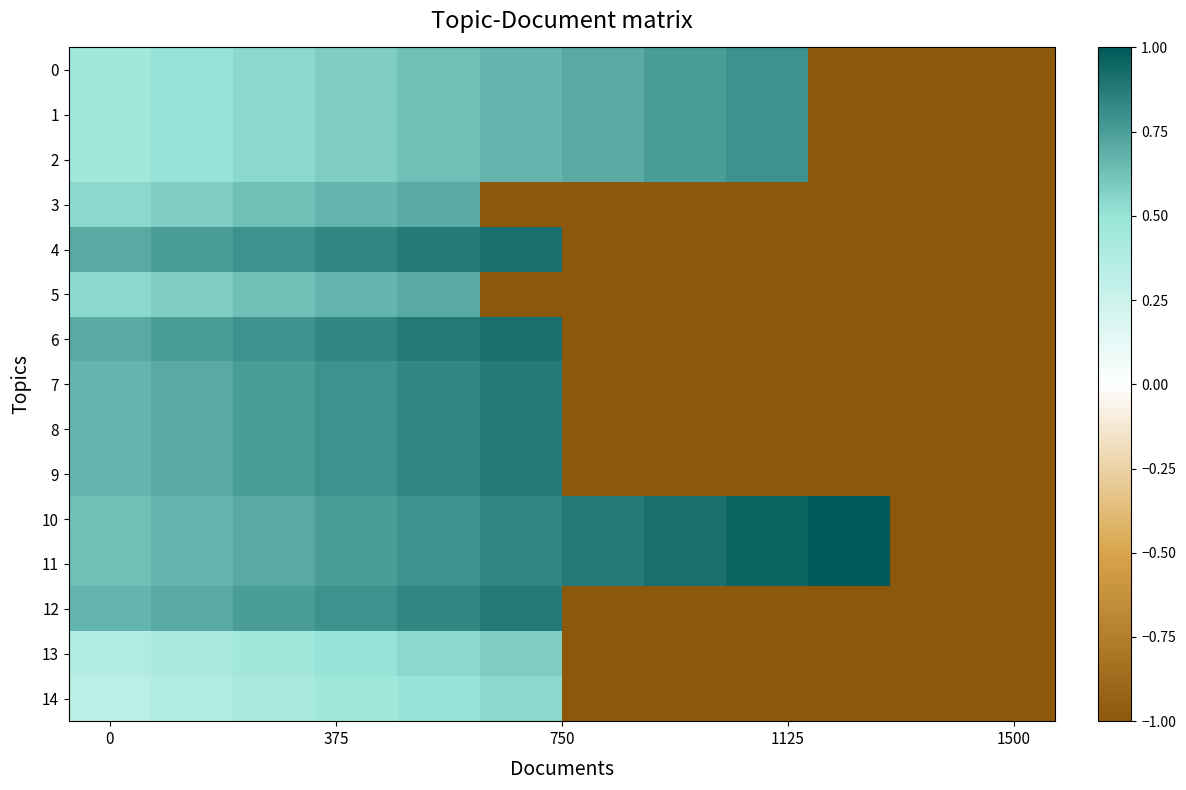

At how many categories does at least one series exceed 0?

10